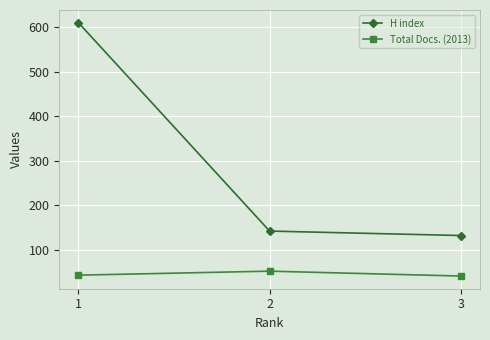

What is the difference between the maximum and minimum values in the H index series?

478